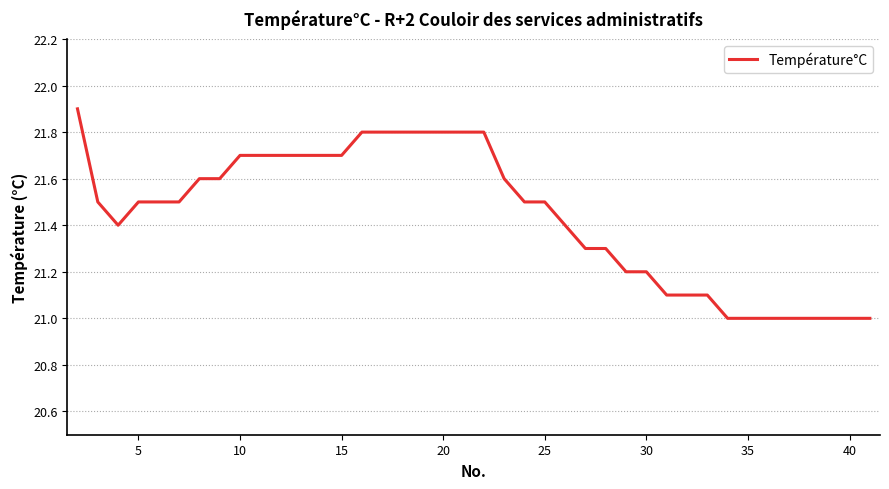

What is the maximum value shown in the chart?

21.9